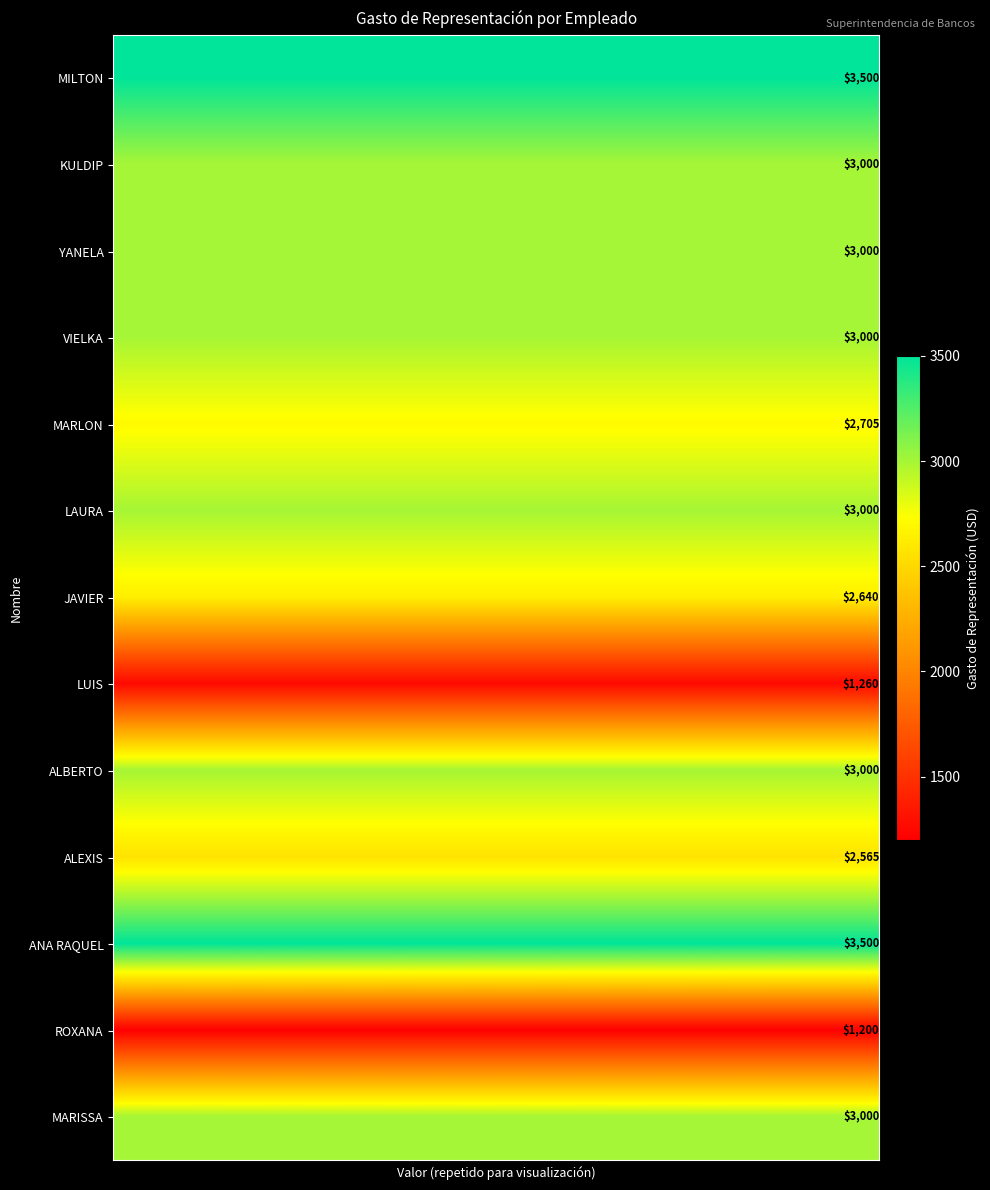

What is the total value across all series at 9?

35370